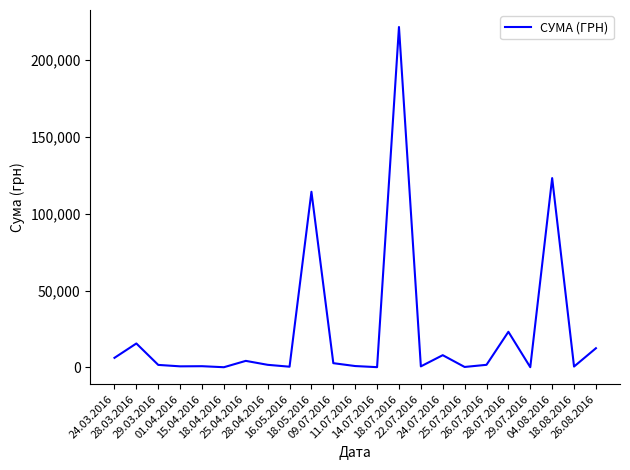

Approximately how many times larger is the value at 29.07.2016 compared to 15.04.2016?

0.1